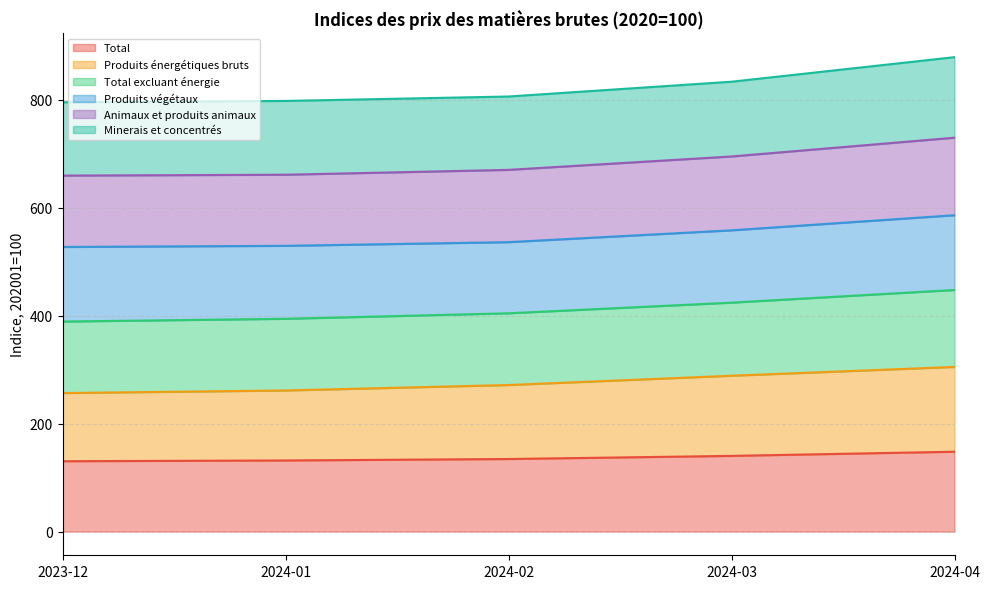

True or false: Animaux et produits animaux and Total cross at least once.

False